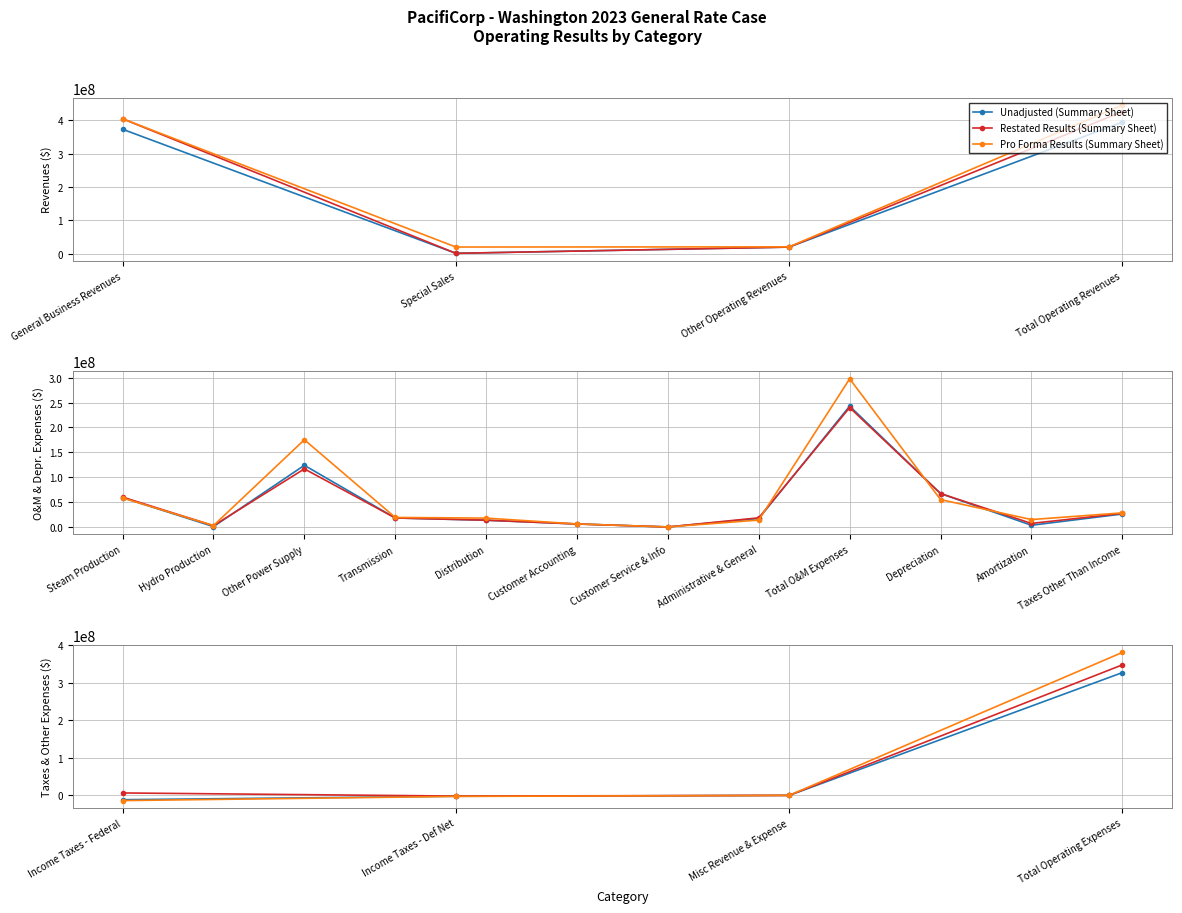

Rank the series by their average value, from lowest to highest.

Unadjusted (Summary Sheet), Restated Results (Summary Sheet), Pro Forma Results (Summary Sheet)